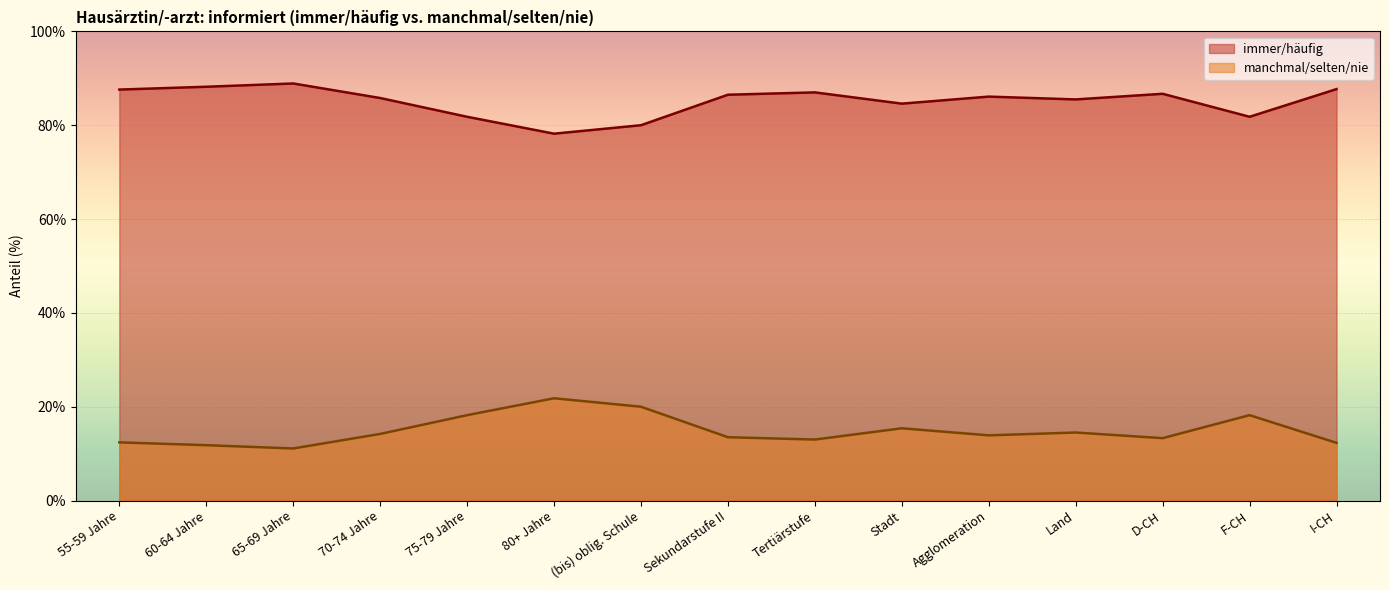

Rank the categories by immer/häufig value from lowest to highest.

80+ Jahre, (bis) oblig. Schule, 75-79 Jahre, F-CH, Stadt, Land, 70-74 Jahre, Agglomeration, Sekundarstufe II, D-CH, Tertiärstufe, 55-59 Jahre, I-CH, 60-64 Jahre, 65-69 Jahre